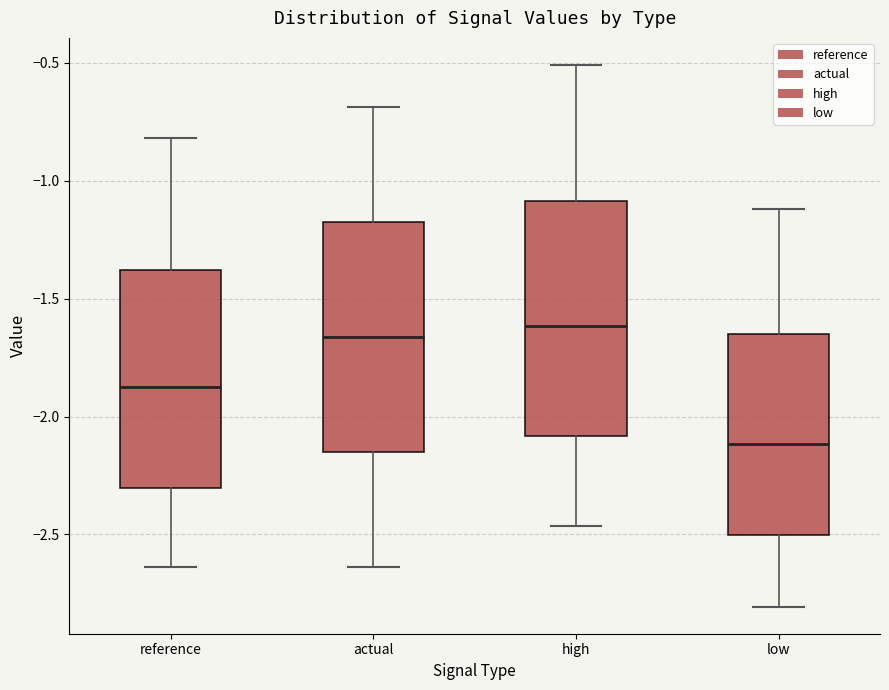

Where is the lower edge of the box for actual on the y-axis? The values are not printed on the chart, so give them approximately, as read against the axis.

-2.15